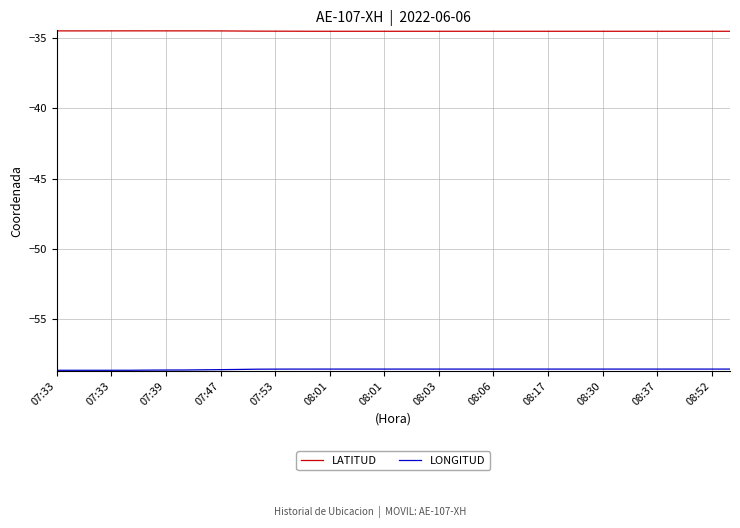

Which series has the largest total across all categories?

LATITUD